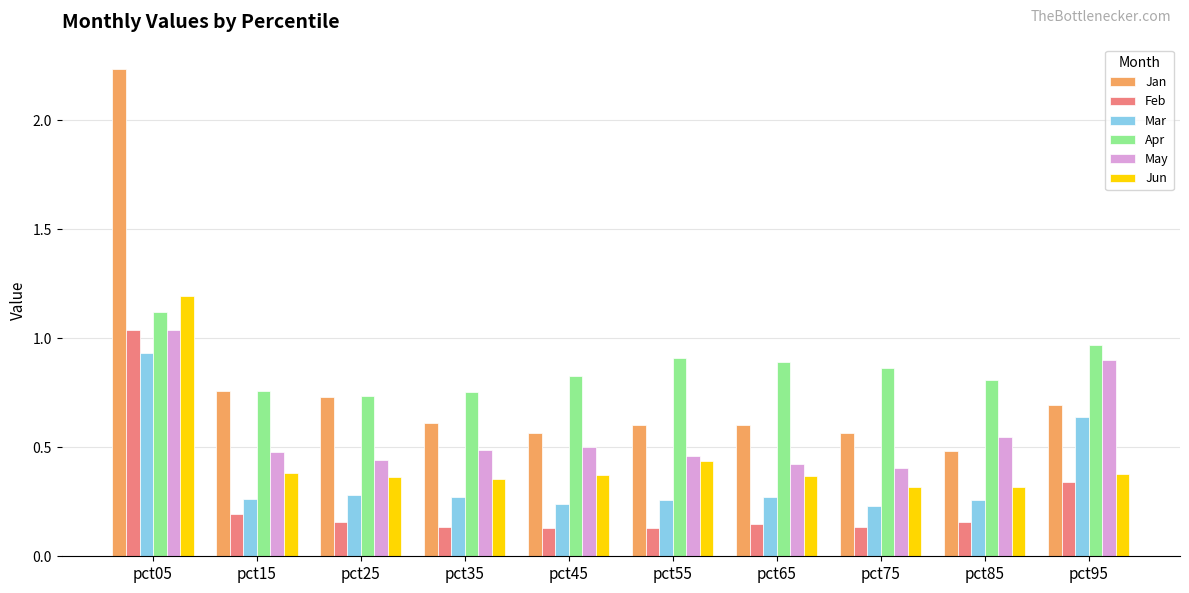

Between pct05 and pct25, which series saw the biggest shift?

Jan